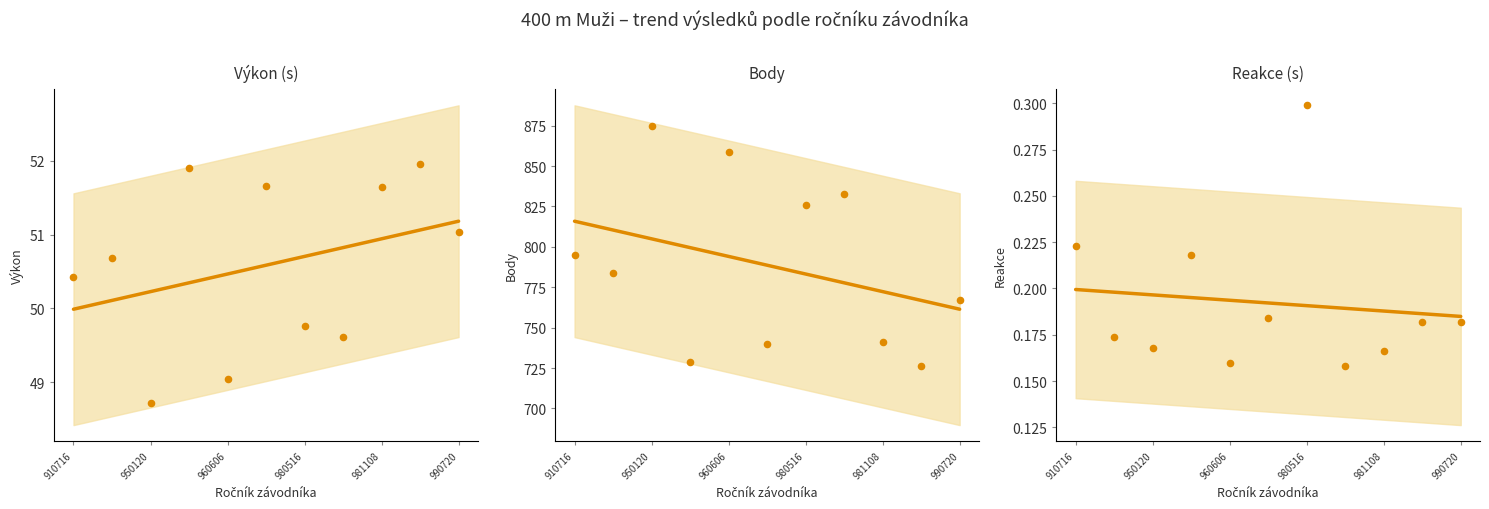

At how many categories does at least one series exceed 144?

11